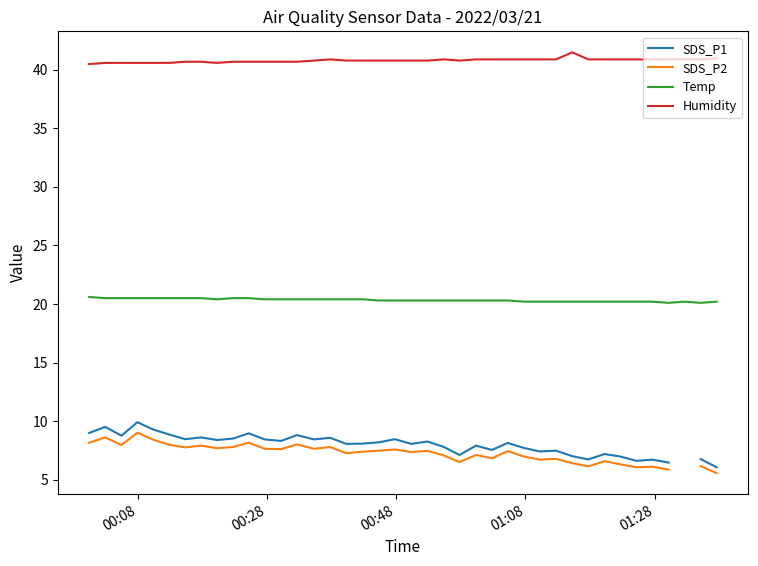

Rank the series by their maximum value, from lowest to highest.

SDS_P2, SDS_P1, Temp, Humidity